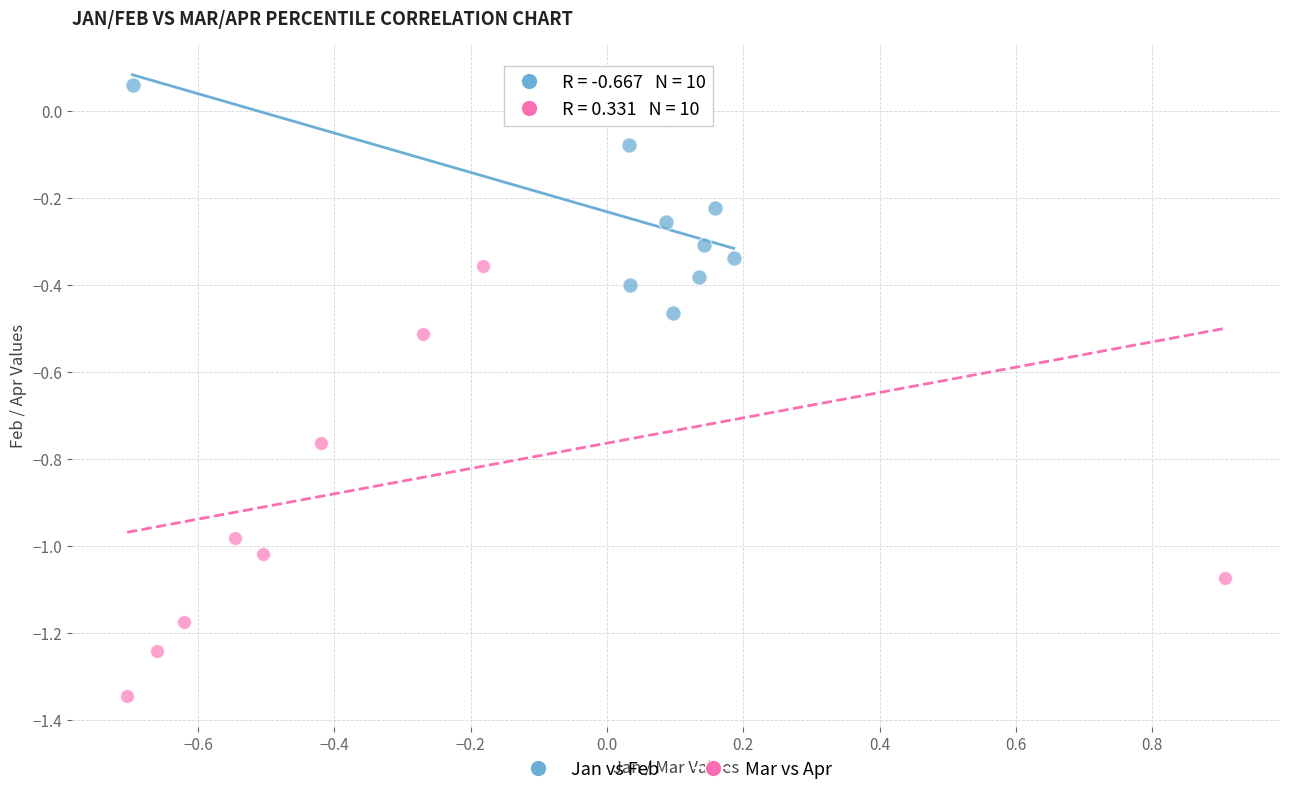

Which series has the largest Y range (max minus min)?

Mar vs Apr